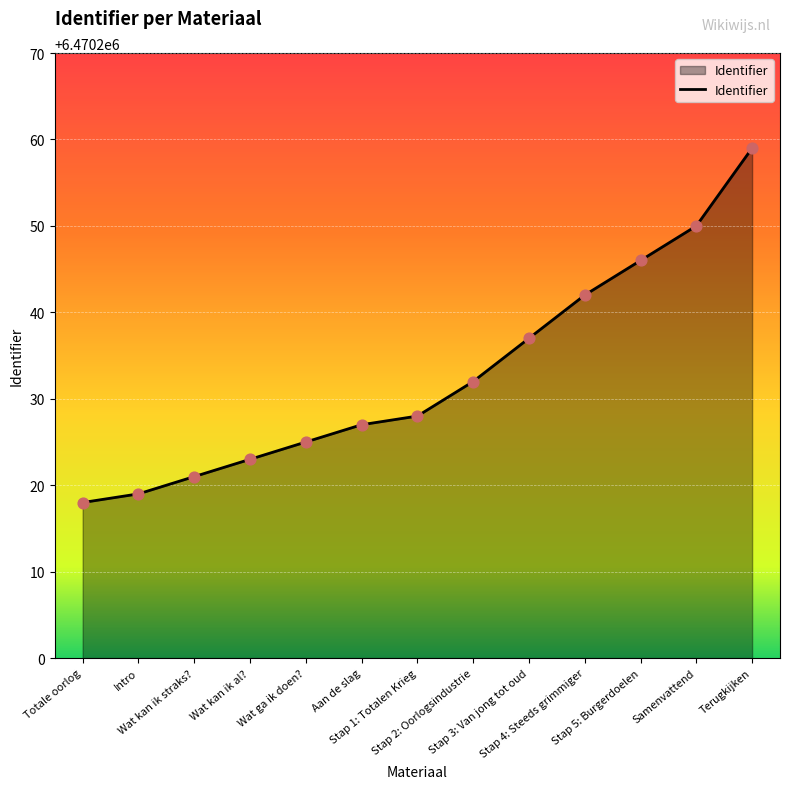

What is the change in value from Totale oorlog to Stap 5: Burgerdoelen?

+28